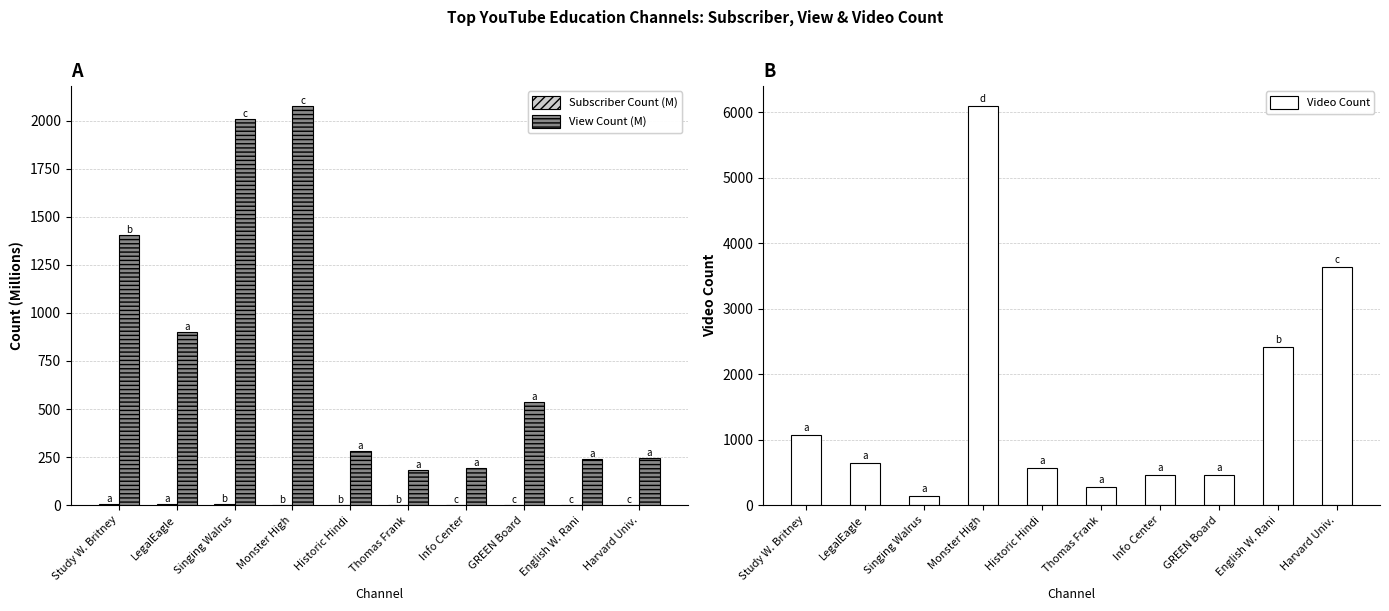

Rank the series by their average value, from lowest to highest.

Subscriber Count (M), View Count (M), Video Count